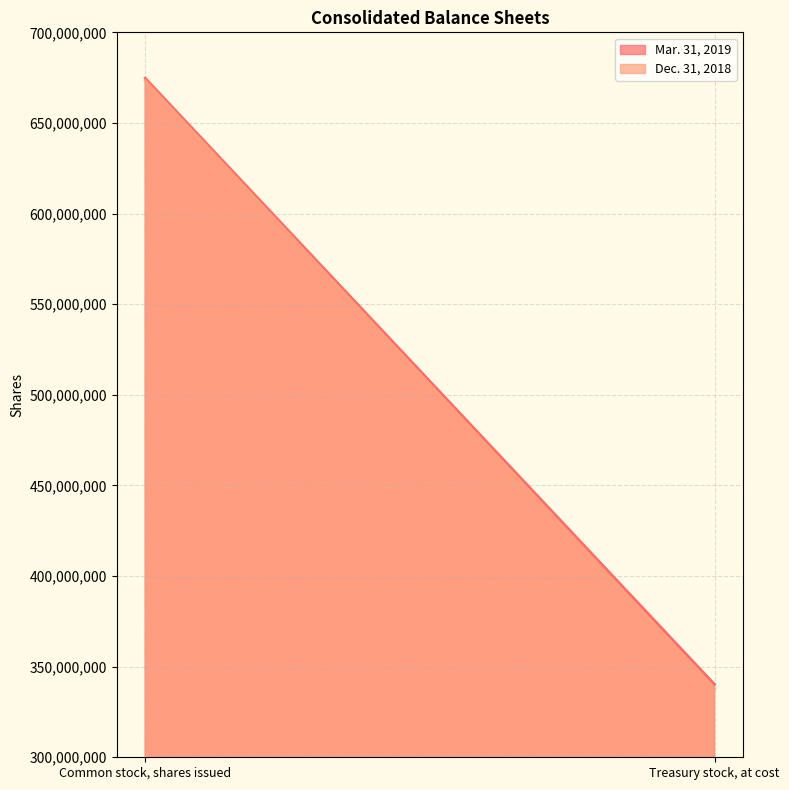

Reading left to right, list all the values displayed in this chart.

Mar. 31, 2019: Common stock, shares issued=674692058	Treasury stock, at cost=340222598
Dec. 31, 2018: Common stock, shares issued=673236720	Treasury stock, at cost=337978571